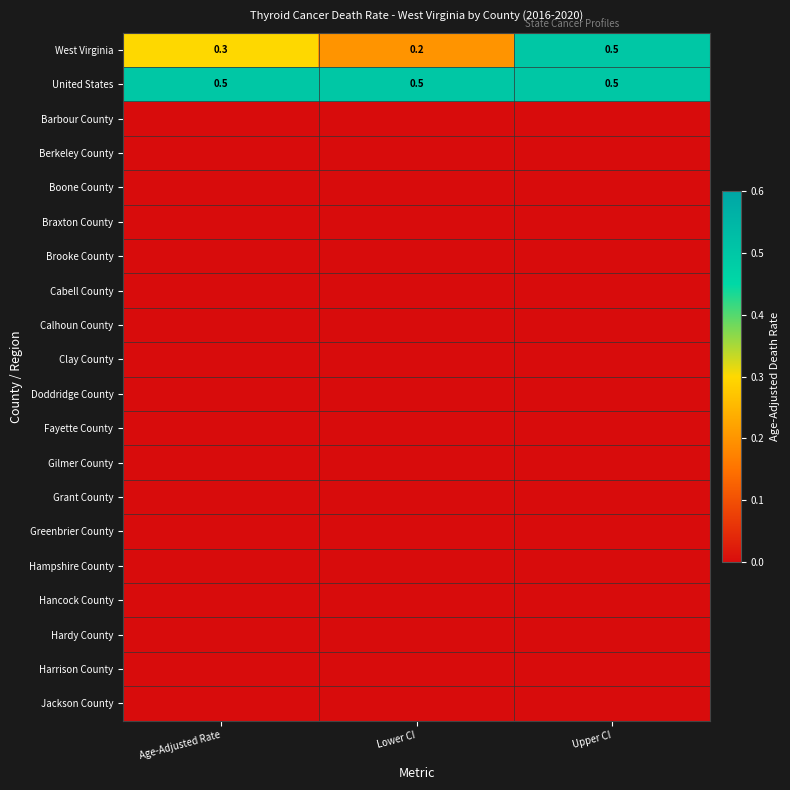

What is the average value of the United States series?

0.5